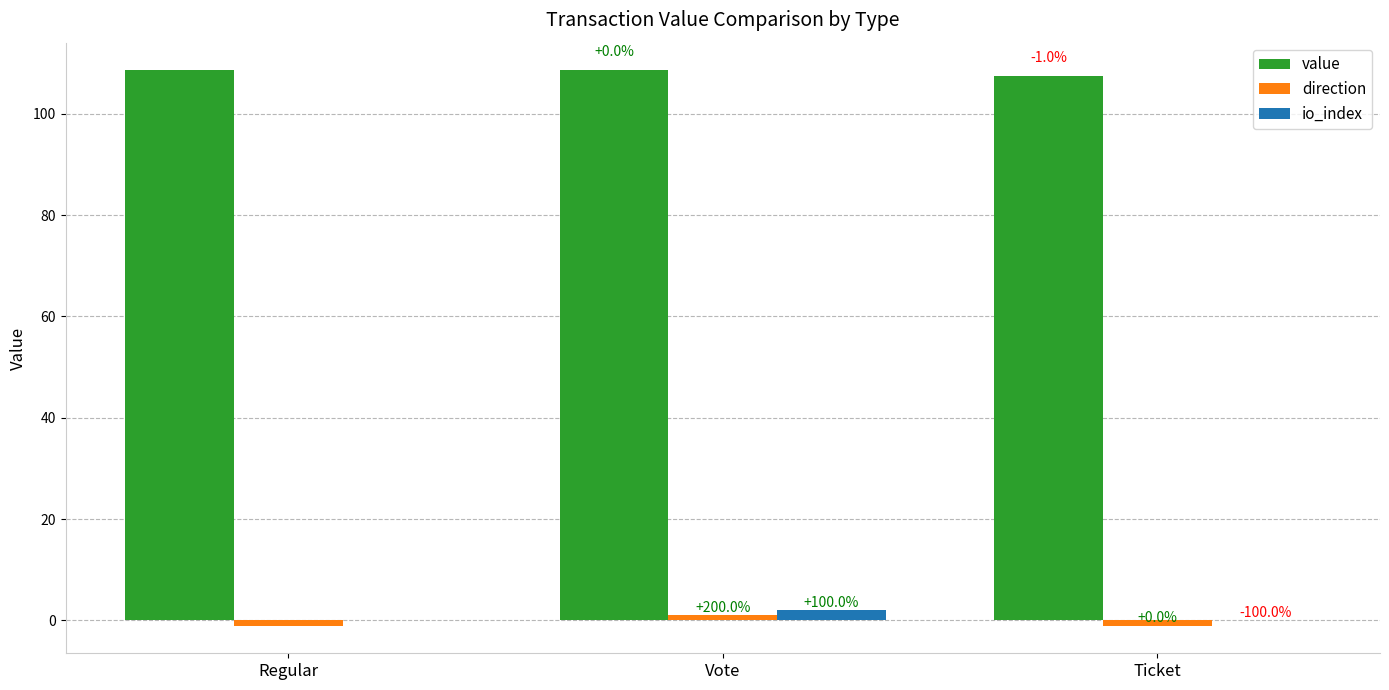

The value of value at Vote is 108.6. True or false?

True